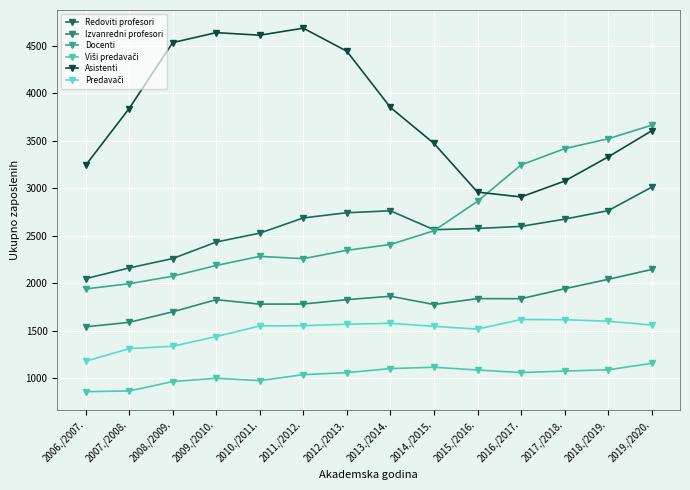

Reading left to right, transcribe all the data shown in this chart.

Redoviti profesori: 2047	2160	2259	2433	2527	2687	2742	2762	2563	2576	2598	2674	2764	3011
Izvanredni profesori: 1540	1587	1698	1826	1779	1780	1826	1862	1775	1837	1836	1941	2040	2144
Docenti: 1939	1994	2073	2186	2282	2258	2346	2407	2552	2862	3245	3417	3521	3664
Viši predavači: 857	864	963	998	973	1036	1057	1100	1114	1085	1058	1074	1087	1155
Asistenti: 3241	3839	4534	4639	4612	4686	4443	3851	3472	2959	2908	3075	3330	3605
Predavači: 1177	1310	1335	1437	1549	1552	1567	1577	1545	1516	1617	1615	1599	1559